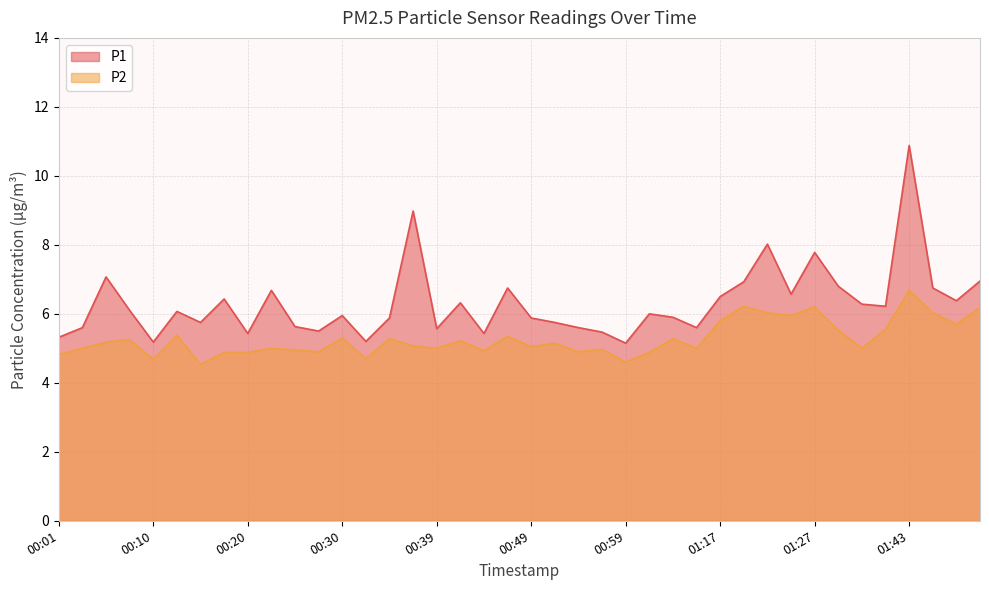

Which has a higher value, 01:02 or 01:25?

01:25